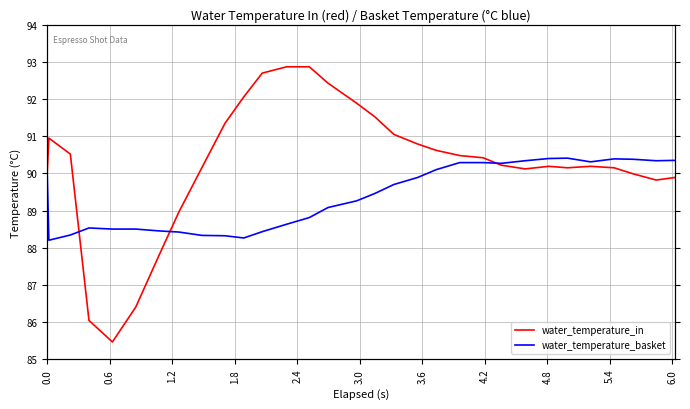

Rank the series by their maximum value, from highest to lowest.

water_temperature_in, water_temperature_basket